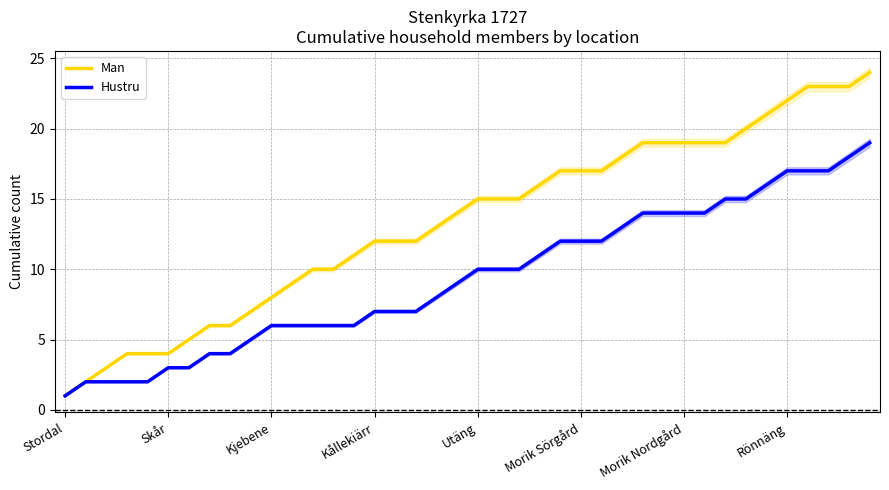

The Hustru series shows 4 at 14. True or false?

False